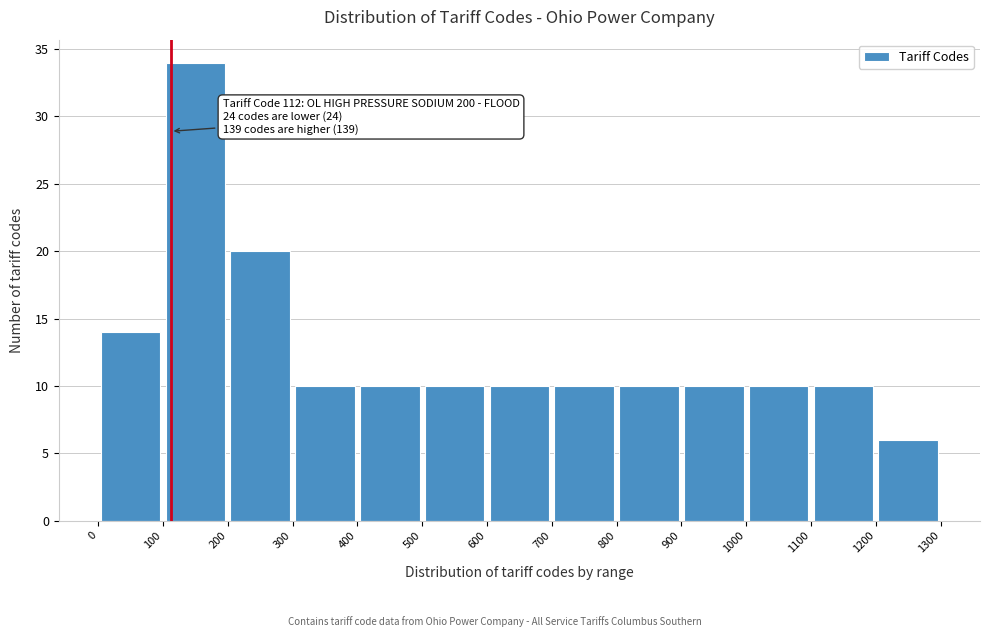

Over which range of the x-axis is the bar tallest?

100 to 200